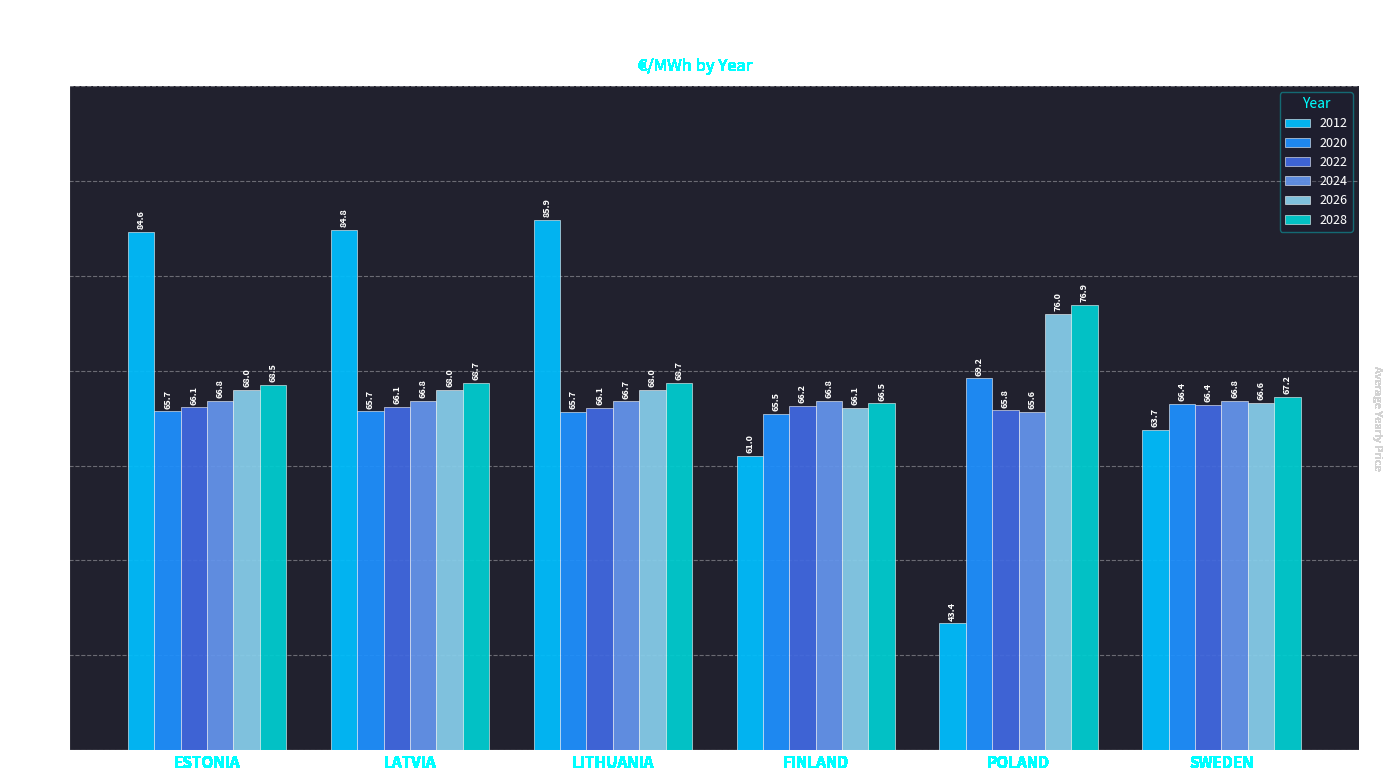

What position from the left is ESTONIA?

1